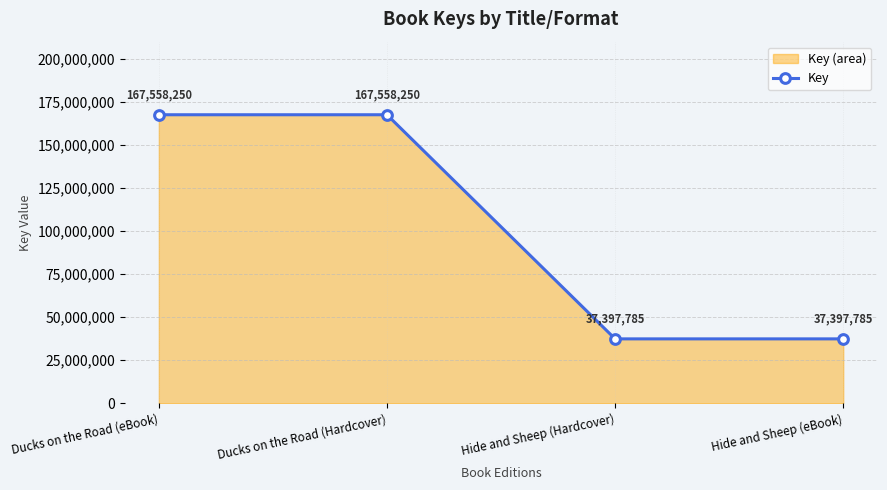

What is the smallest value displayed?

37397785